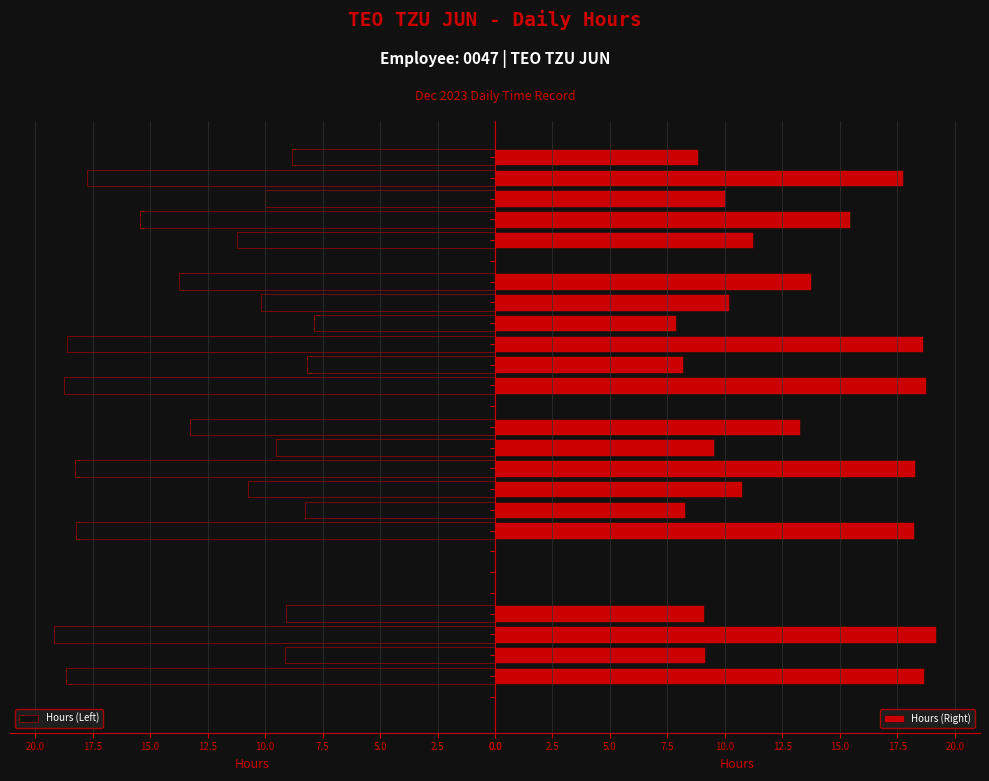

What position from the left is 21?

22